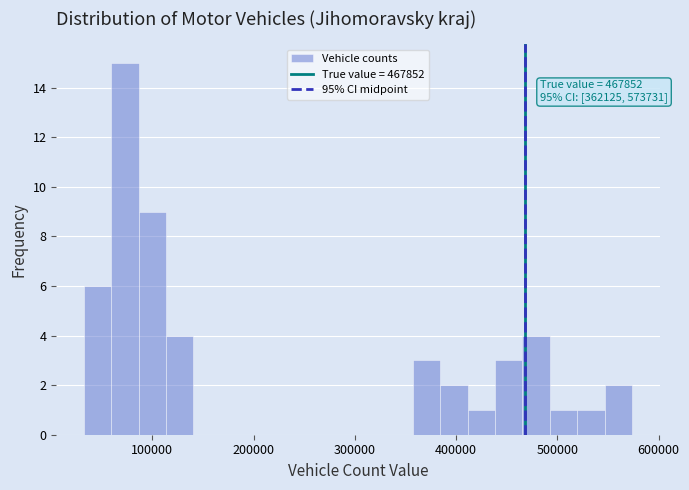

Read against the x-axis, roughly where is the centre of the tallest bar?

70000